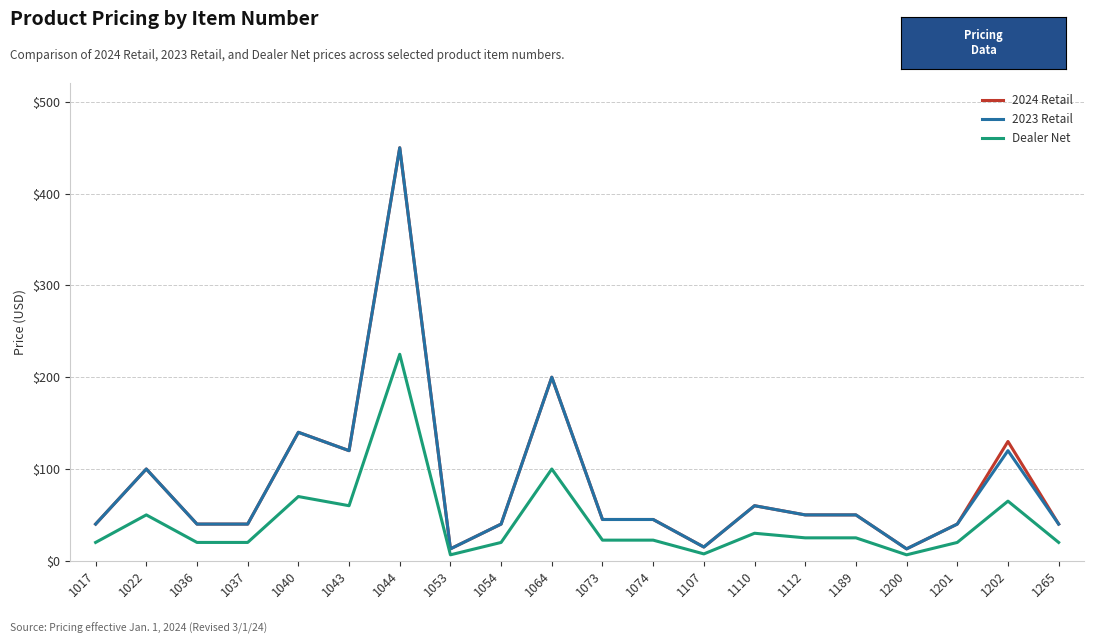

How many lines are shown in the chart?

3